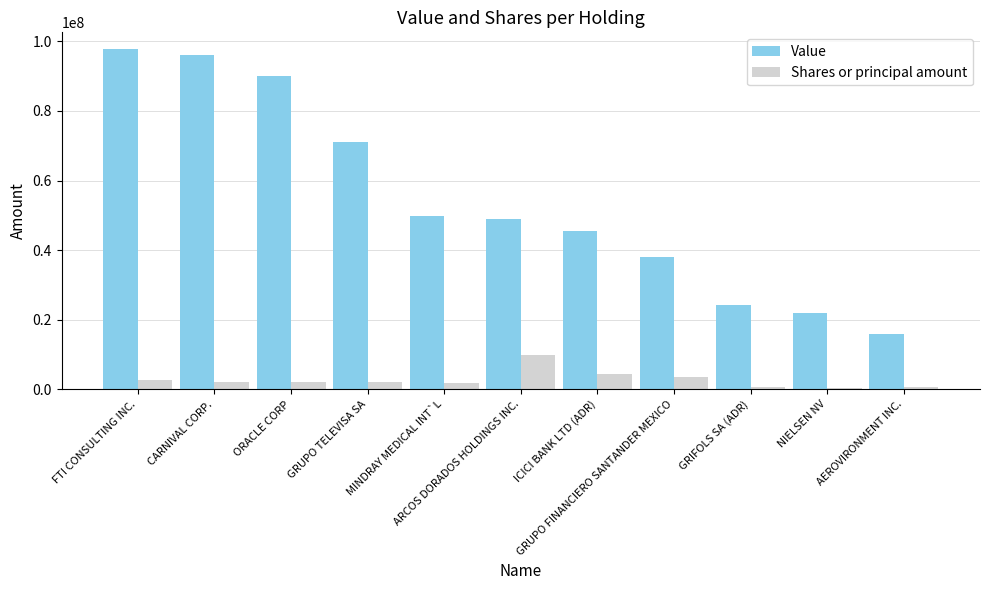

List the series in order of their peak value, highest first.

Value, Shares or principal amount